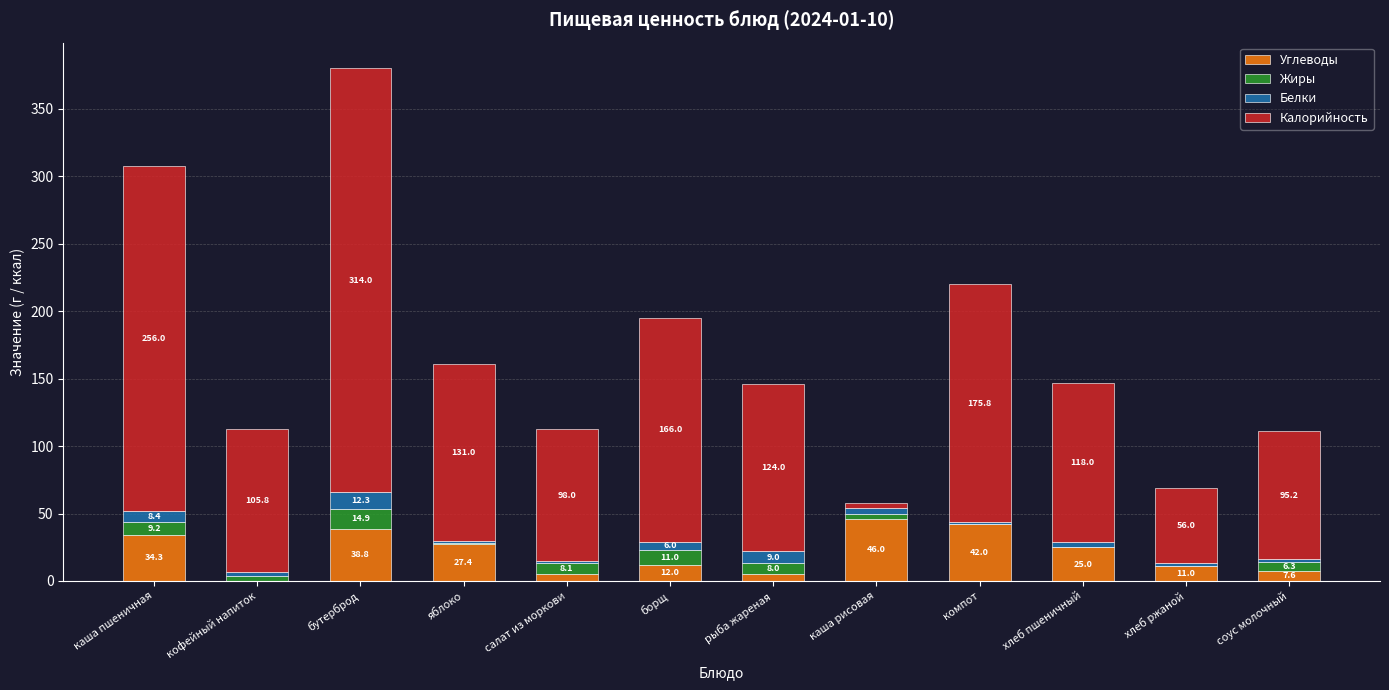

True or false: Углеводы has a value of 0.0 at кофейный напиток.

True